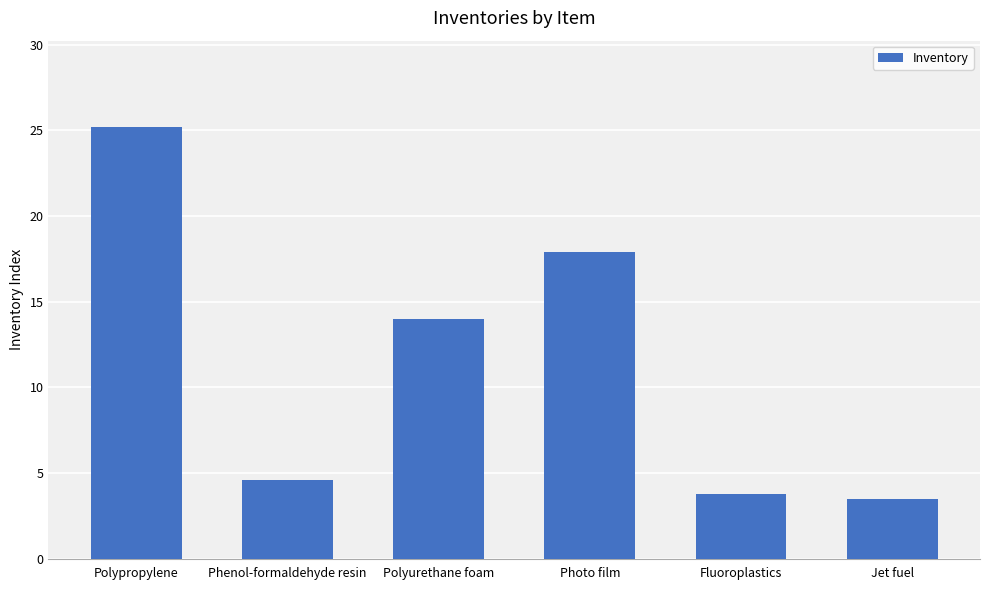

Rank the categories by value from lowest to highest.

Jet fuel, Fluoroplastics, Phenol-formaldehyde resin, Polyurethane foam, Photo film, Polypropylene